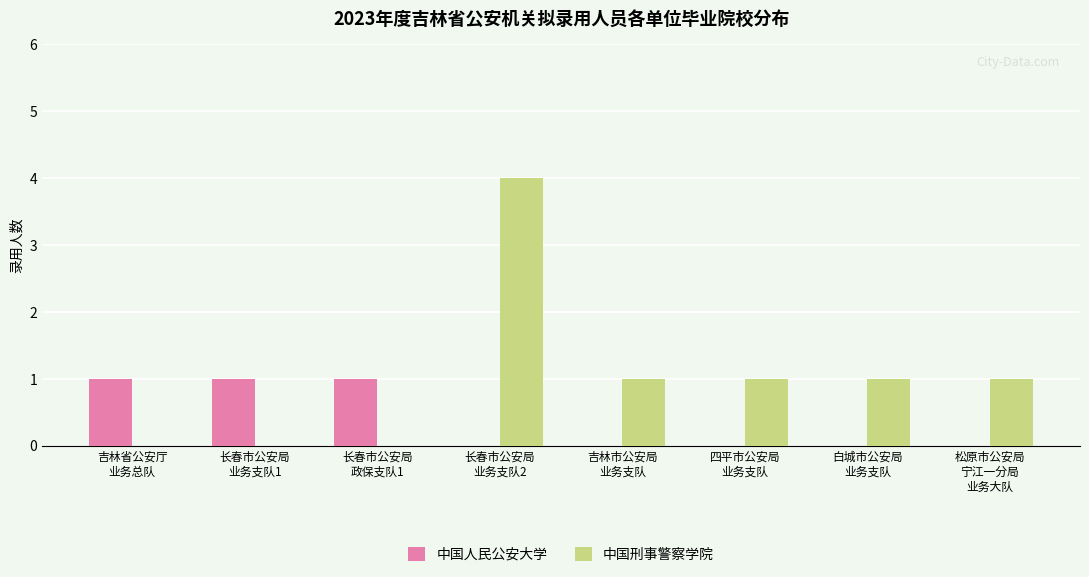

Reading left to right, what are all the values shown in this chart?

中国人民公安大学: 吉林省公安厅
业务总队=1	长春市公安局
业务支队1=1	长春市公安局
政保支队1=1	长春市公安局
业务支队2=0	吉林市公安局
业务支队=0	四平市公安局
业务支队=0	白城市公安局
业务支队=0	松原市公安局
宁江一分局
业务大队=0
中国刑事警察学院: 吉林省公安厅
业务总队=0	长春市公安局
业务支队1=0	长春市公安局
政保支队1=0	长春市公安局
业务支队2=4	吉林市公安局
业务支队=1	四平市公安局
业务支队=1	白城市公安局
业务支队=1	松原市公安局
宁江一分局
业务大队=1